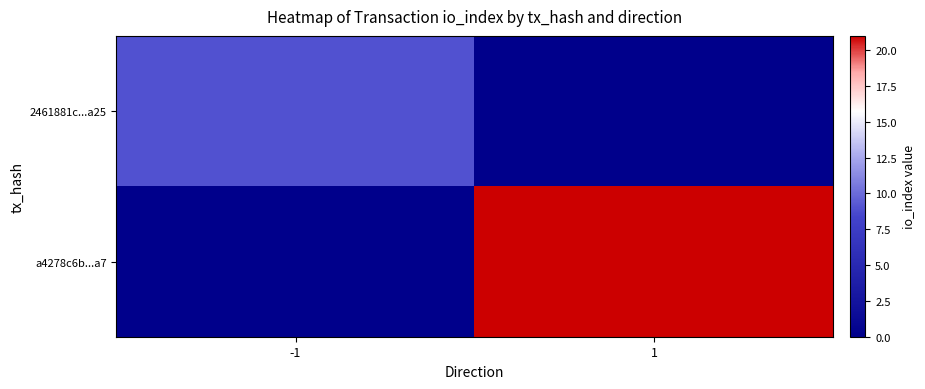

Which has a higher value, -1 or 1?

-1